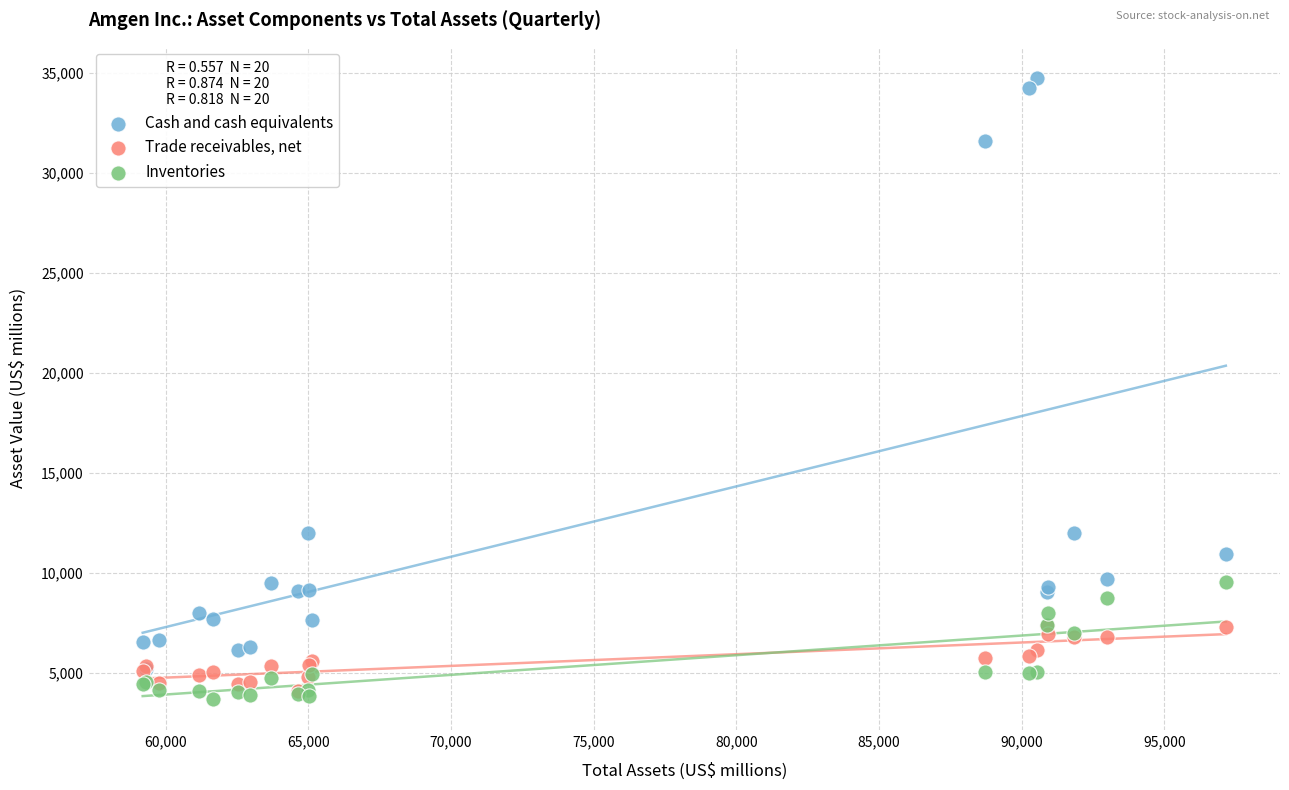

Which series has the largest Y range (max minus min)?

Cash and cash equivalents